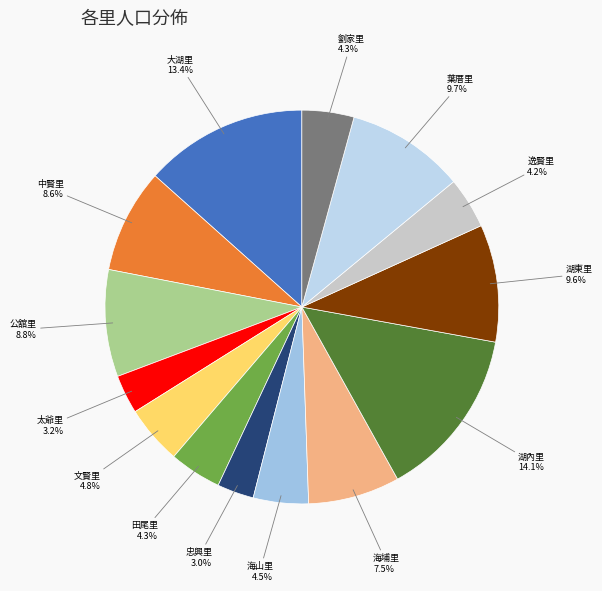

How many slices are in this pie chart?

14